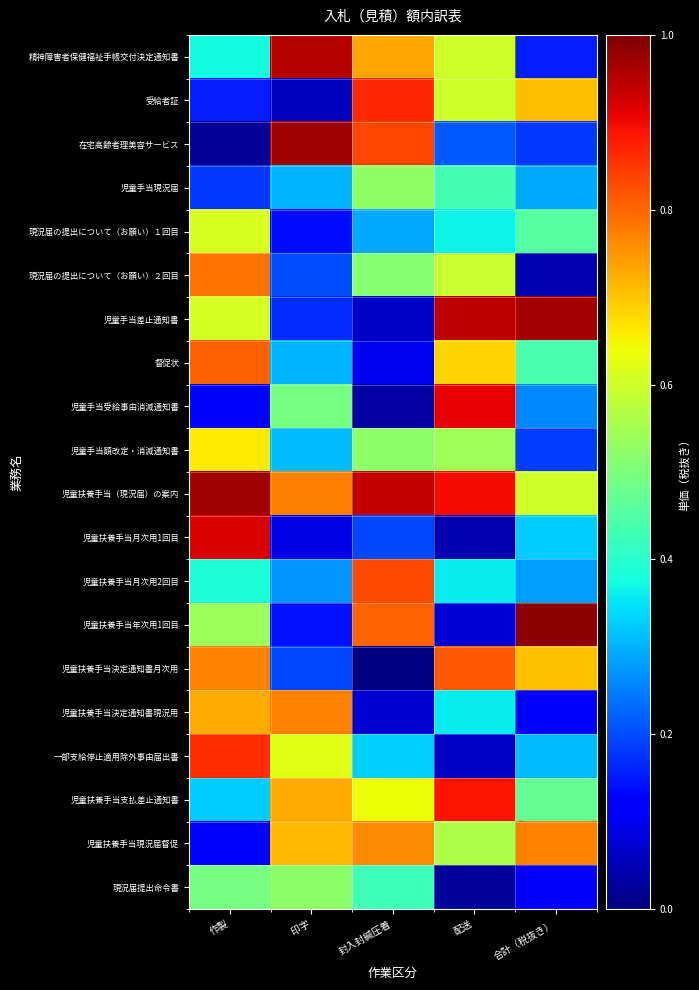

At how many categories does at least one series exceed 0?

5